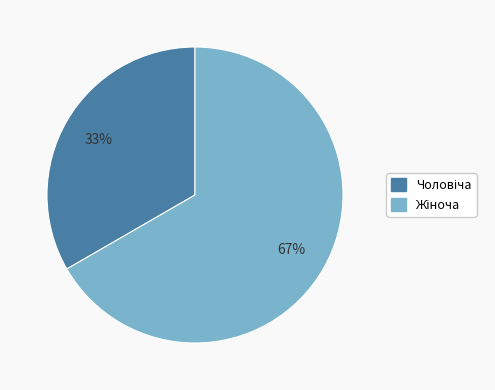

Is there a majority slice in this chart?

Yes